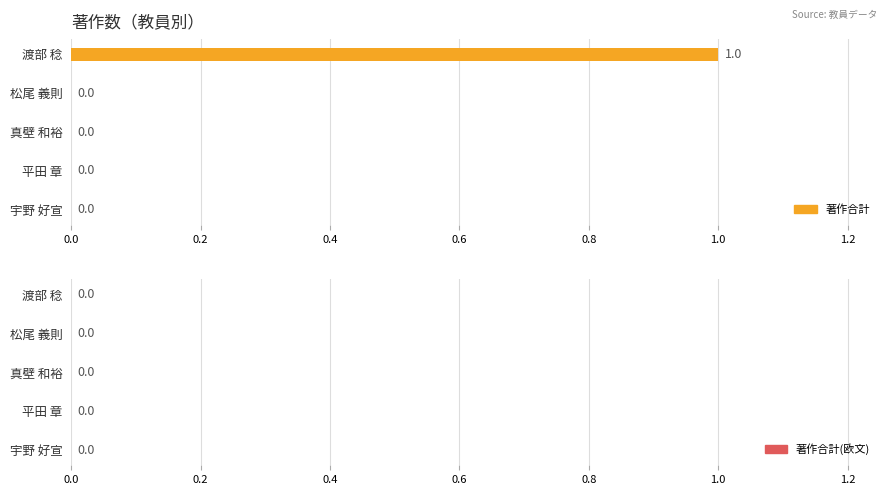

At which category does the chart reach its peak across all series?

渡部 稔